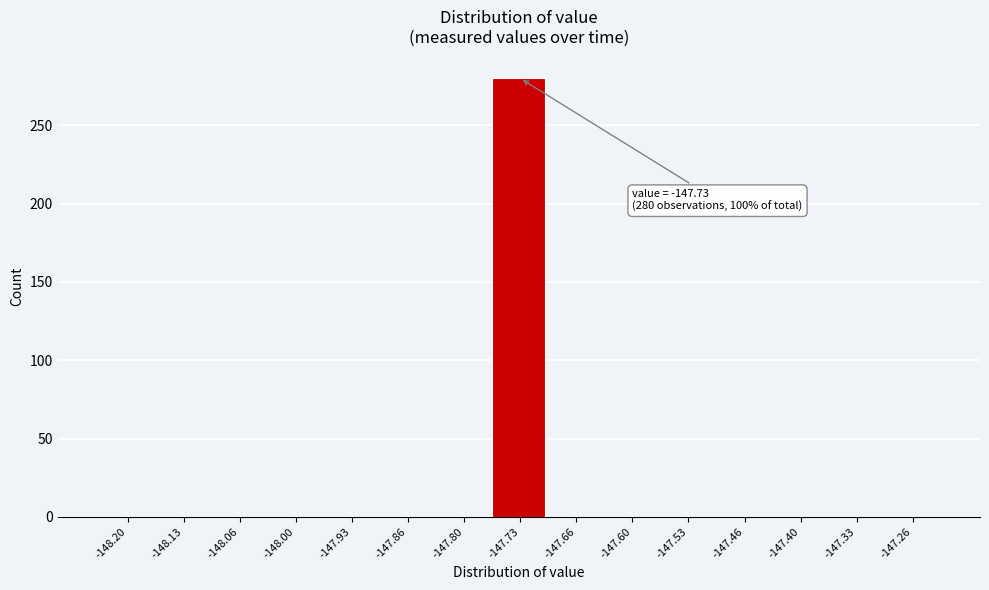

Which range on the x-axis has the tallest bar?

-147.76 to -147.70